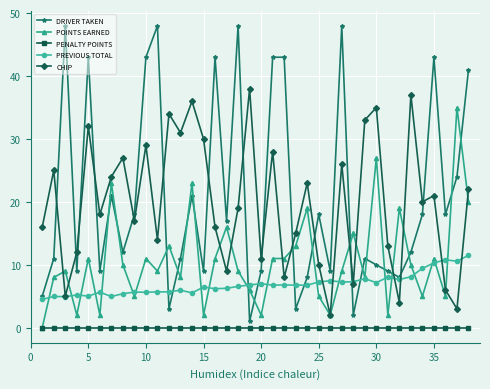

What is the highest value of the PREVIOUS TOTAL series?

11.5